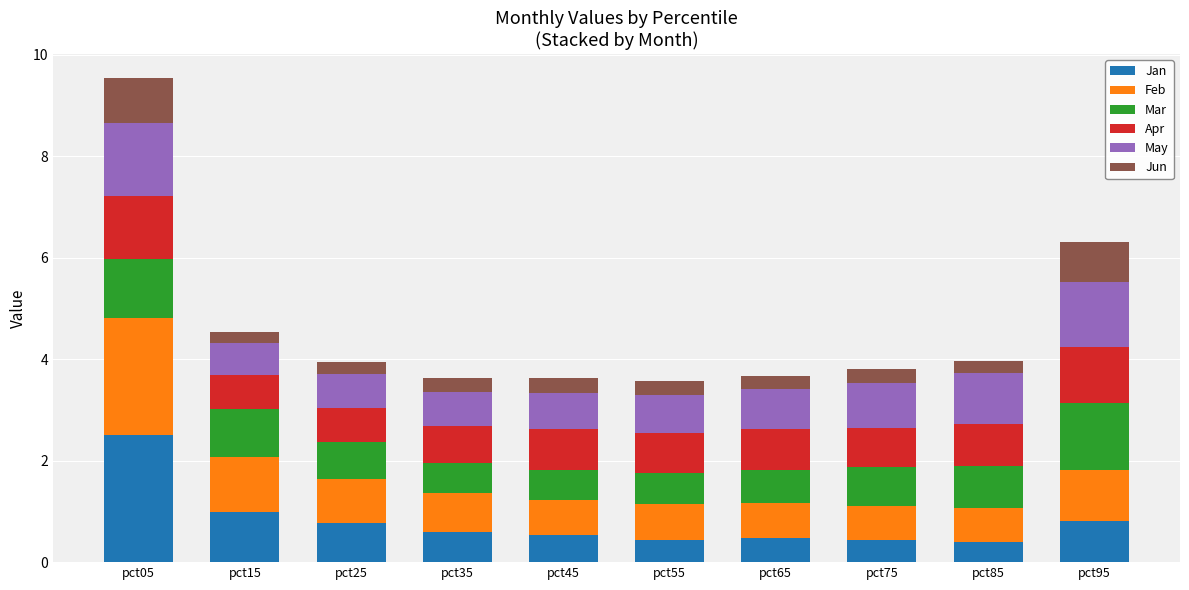

What is the minimum value for Jan?

0.4